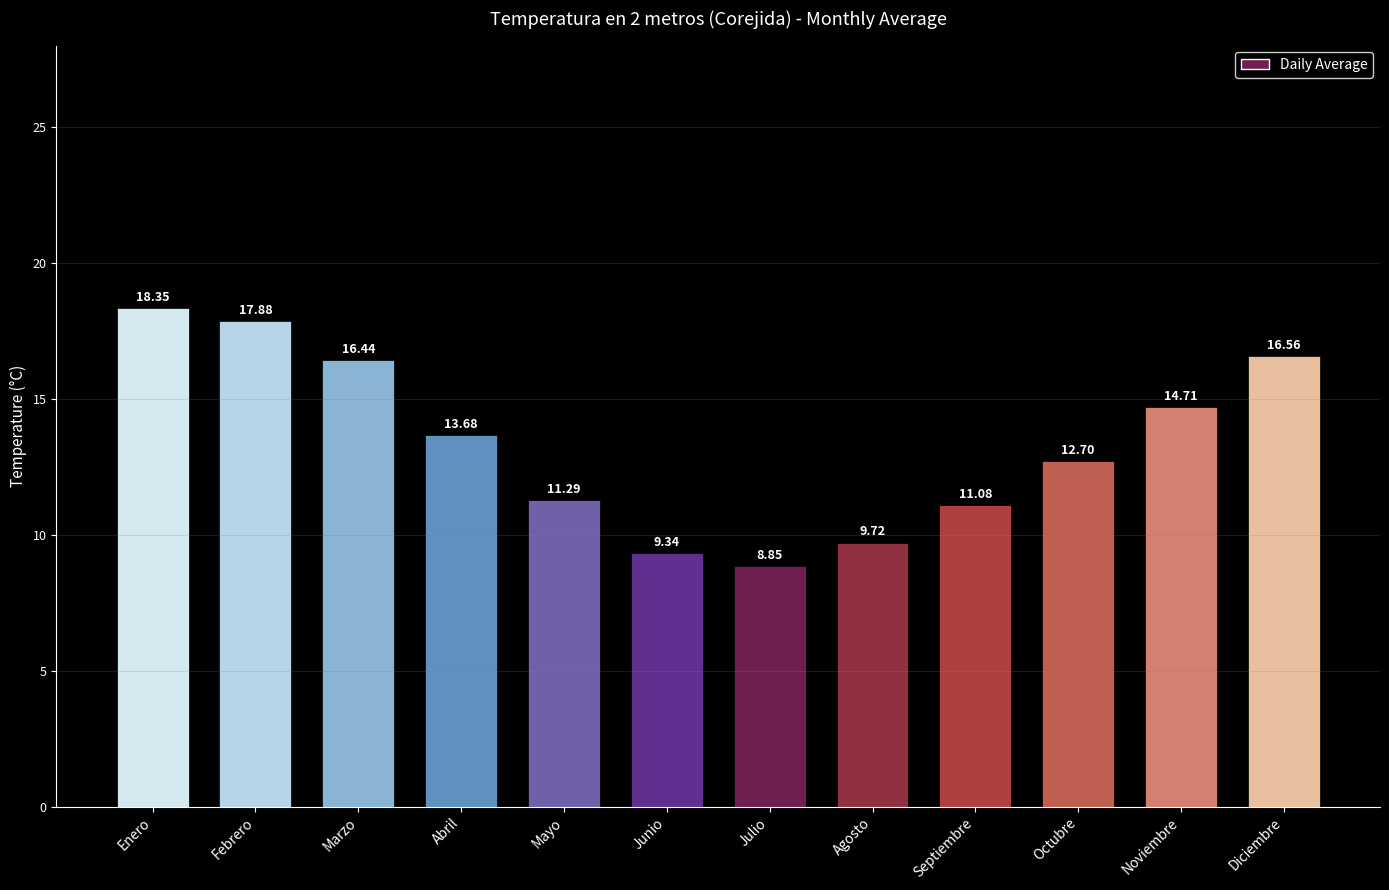

What is the average value?

13.4